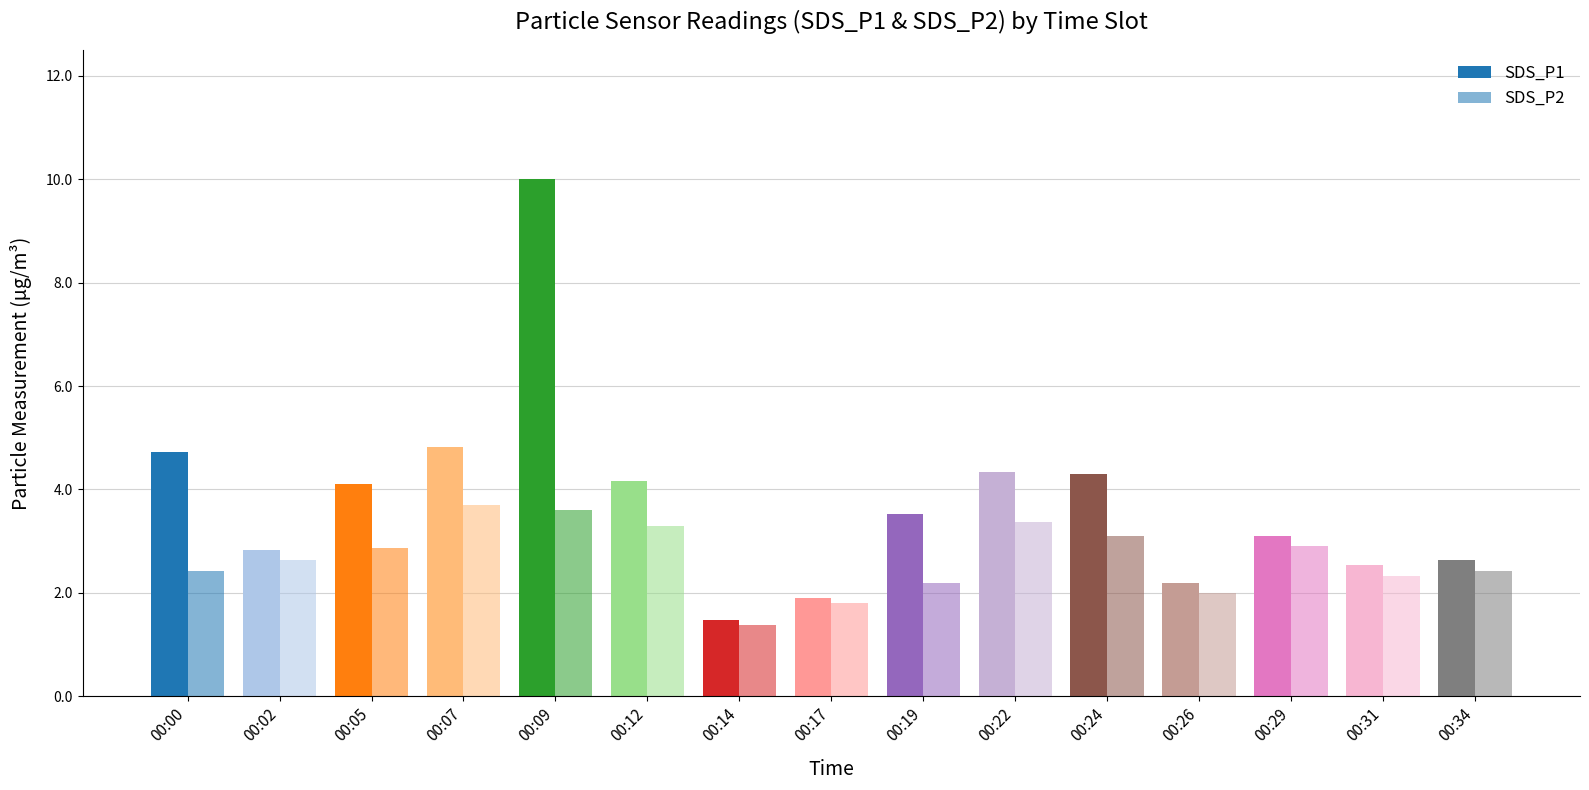

Reading left to right, what are all the values shown in this chart?

SDS_P1: 4.7	2.8	4.1	4.8	10.0	4.2	1.5	1.9	3.5	4.3	4.3	2.2	3.1	2.5	2.6
SDS_P2: 2.4	2.6	2.9	3.7	3.6	3.3	1.4	1.8	2.2	3.4	3.1	2.0	2.9	2.3	2.4